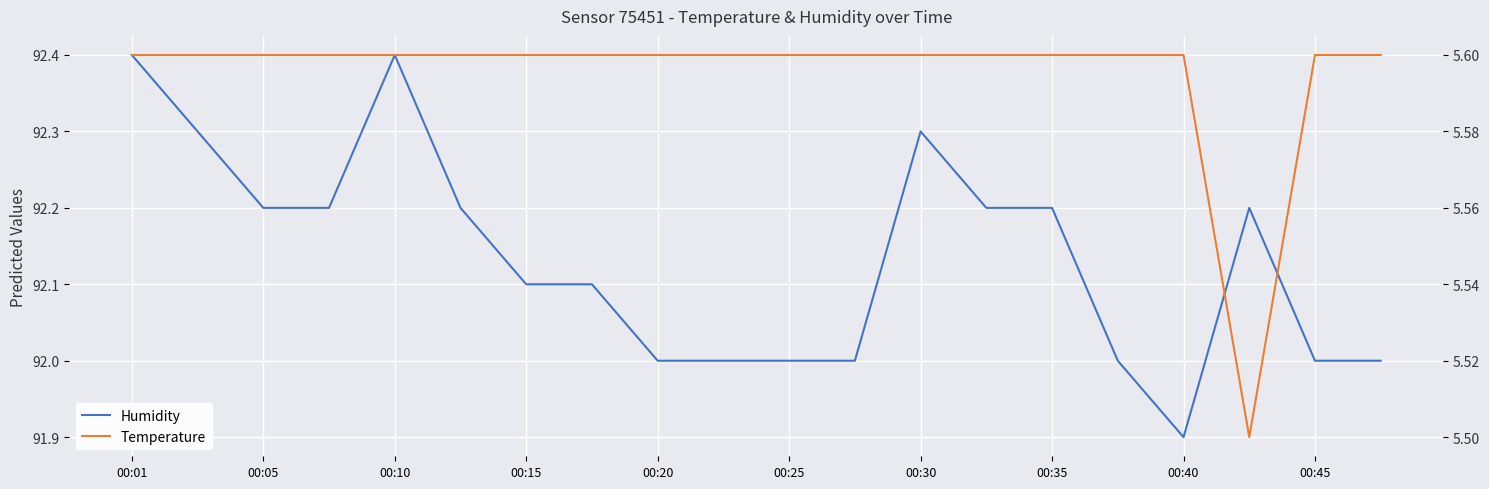

What is the maximum value shown in the chart?

92.4